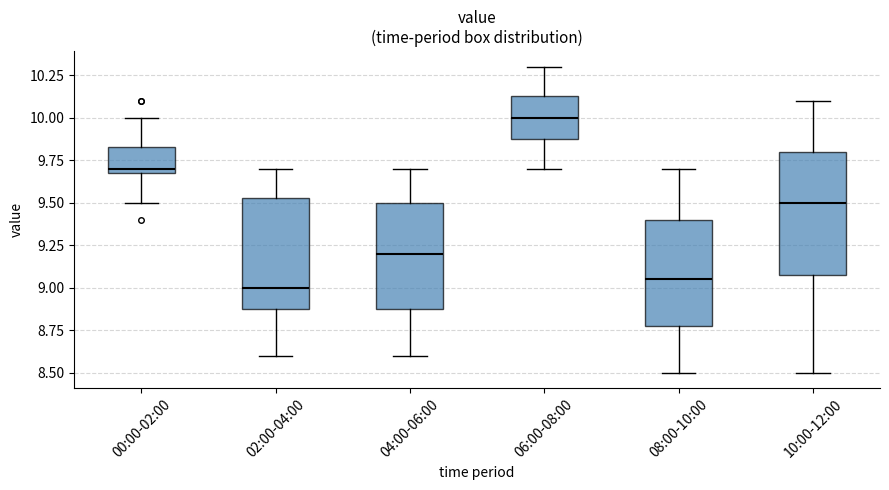

Which box is the tallest, from its lower edge to its upper edge?

10:00-12:00